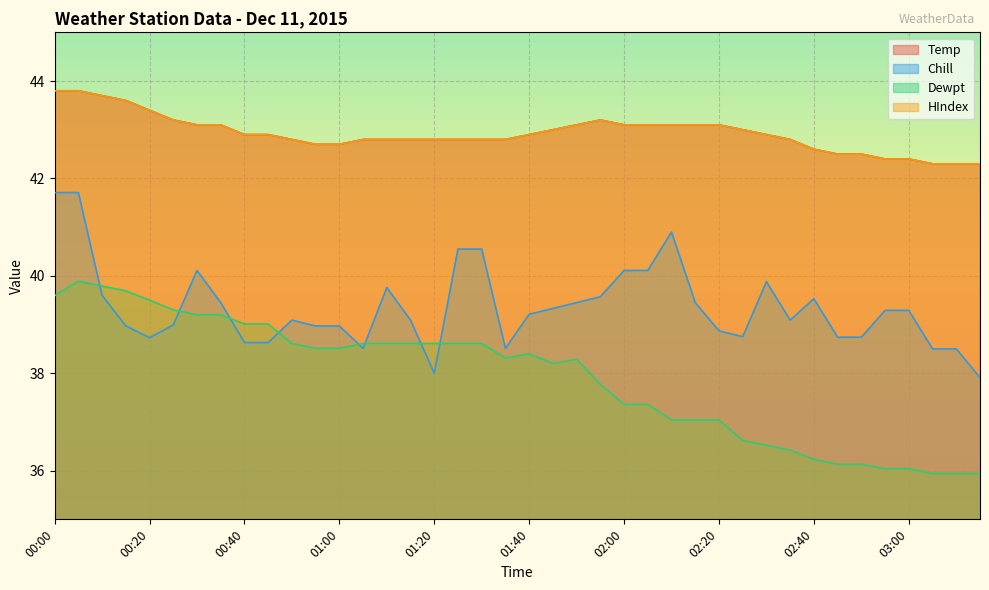

How many lines are shown in the chart?

4